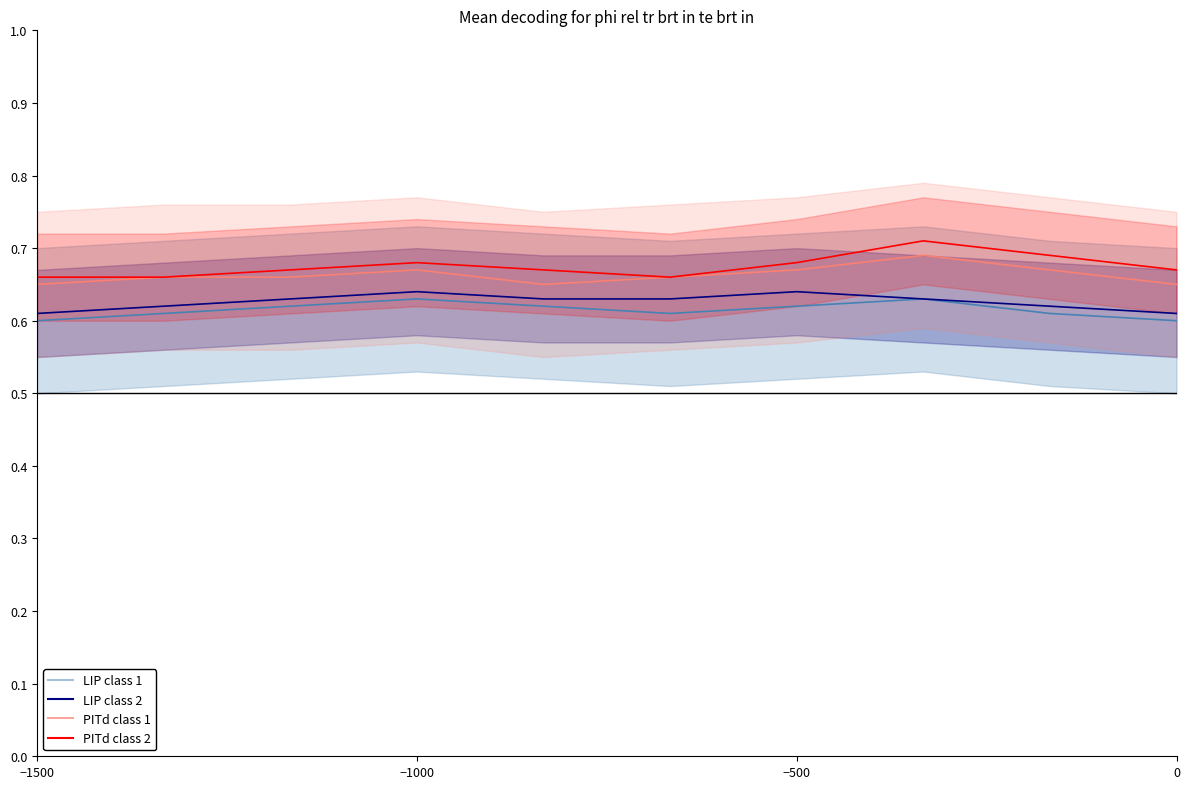

Which series has the largest range (max minus min)?

PITd class 2